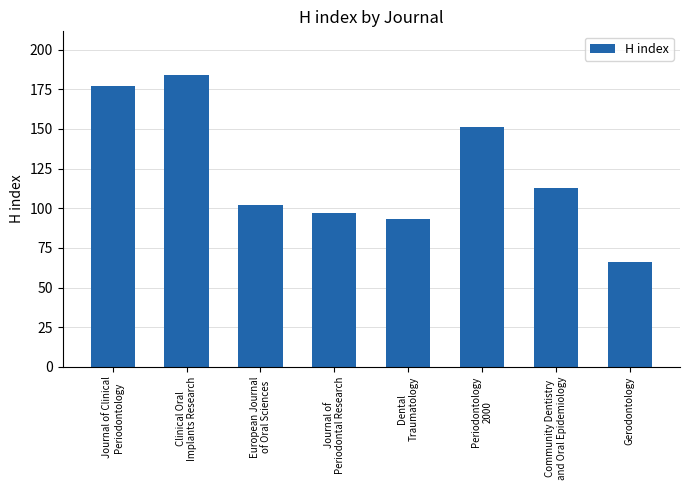

What is the label of the 1st bar from the right?

Gerodontology